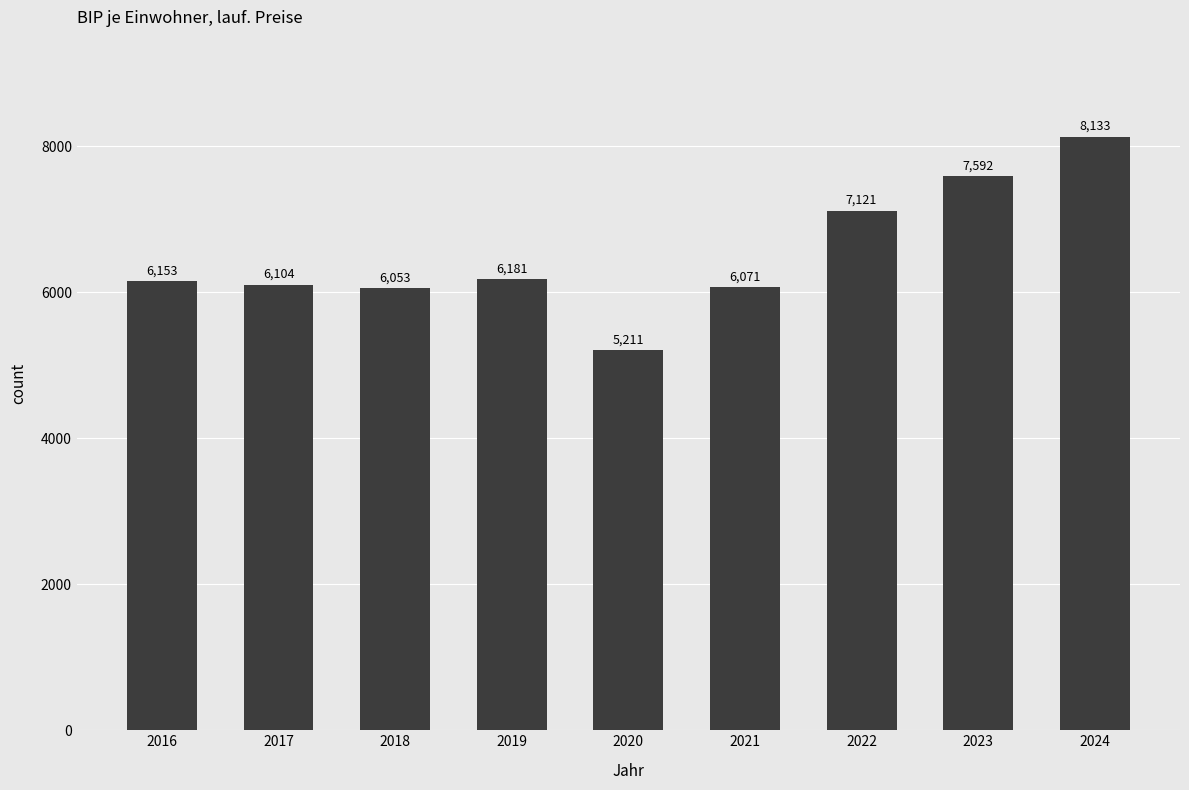

Rank the categories by value from highest to lowest.

2024, 2023, 2022, 2019, 2016, 2017, 2021, 2018, 2020